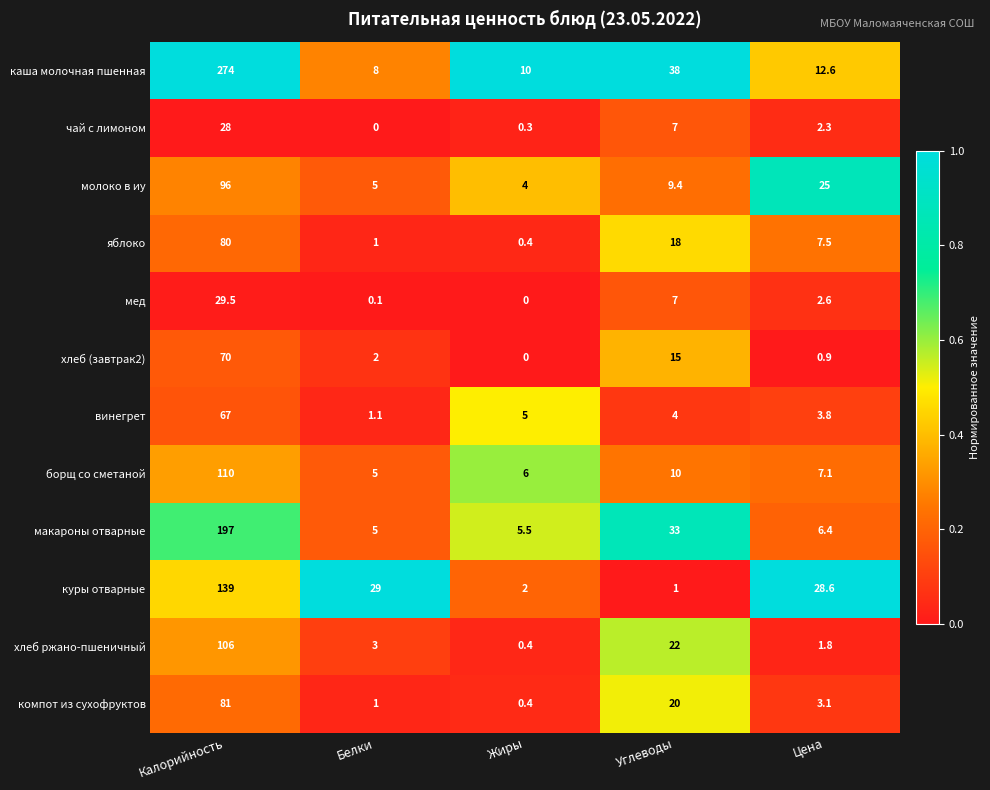

Which series changed the most between Углеводы and Цена?

куры отварные